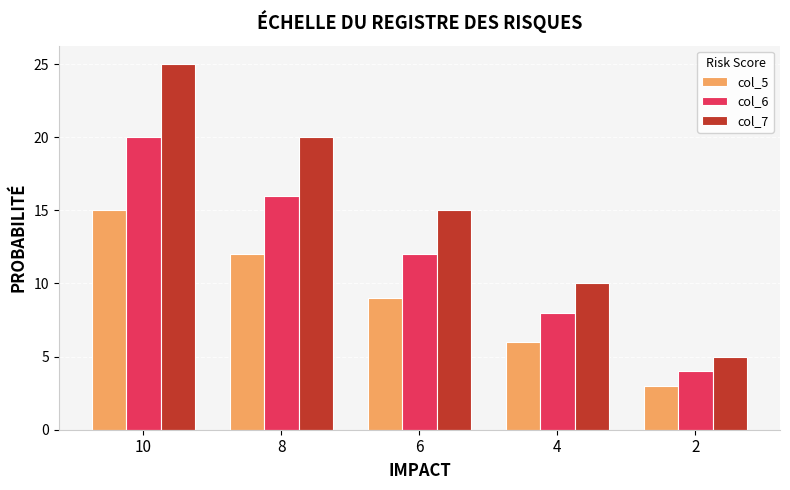

What are all the series names shown in the legend?

col_5, col_6, col_7